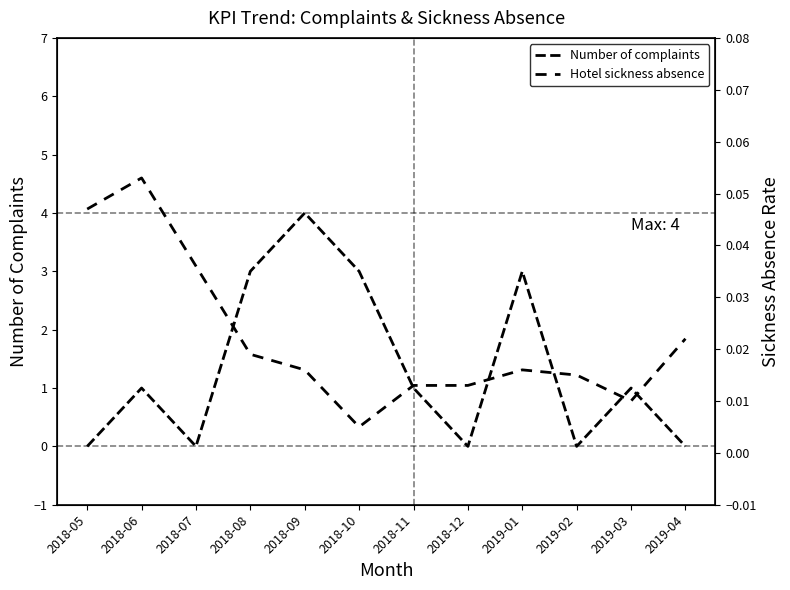

Which series has the largest range (max minus min)?

Number of complaints